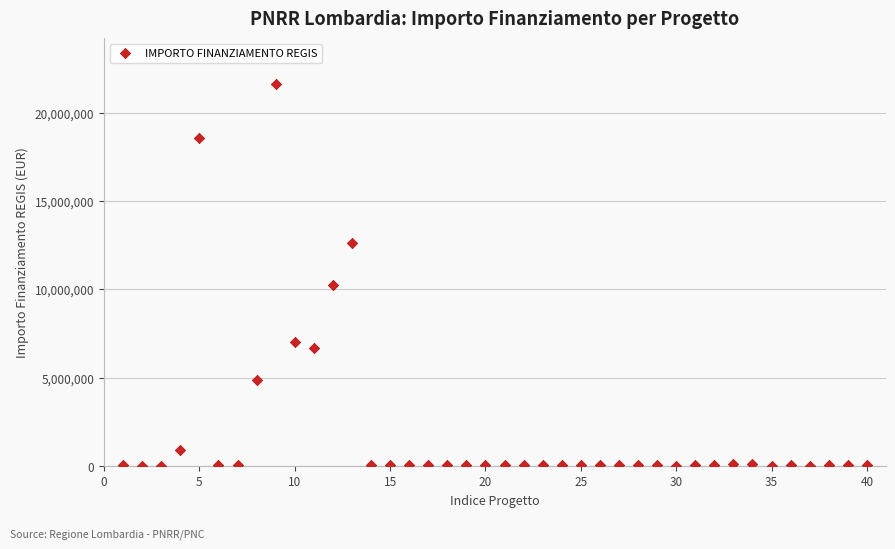

What is the range of Y values (max minus min)?

21589580.0